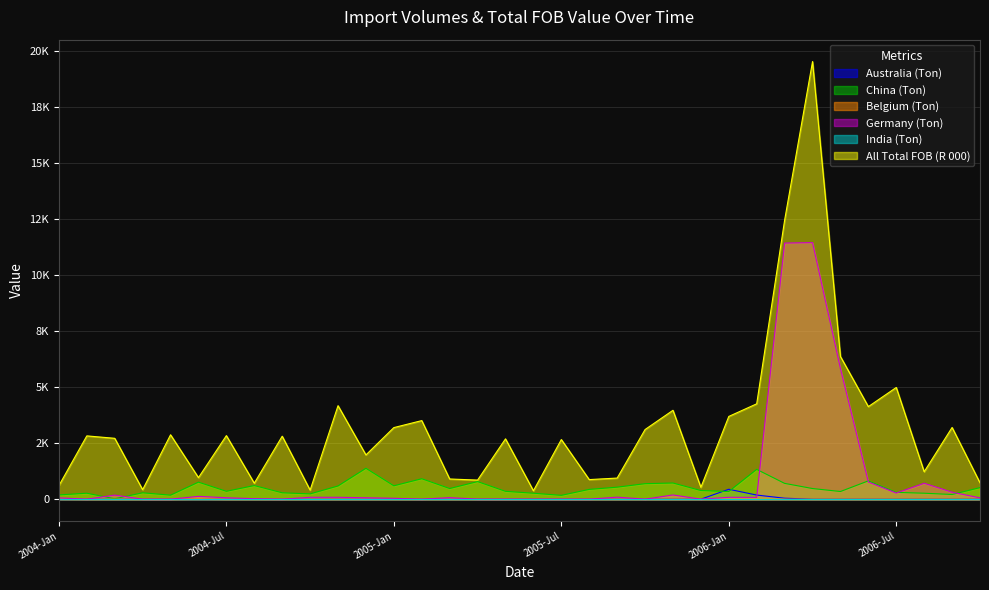

The All Total FOB (R 000) series shows 2661 at 2005-Jul. True or false?

True